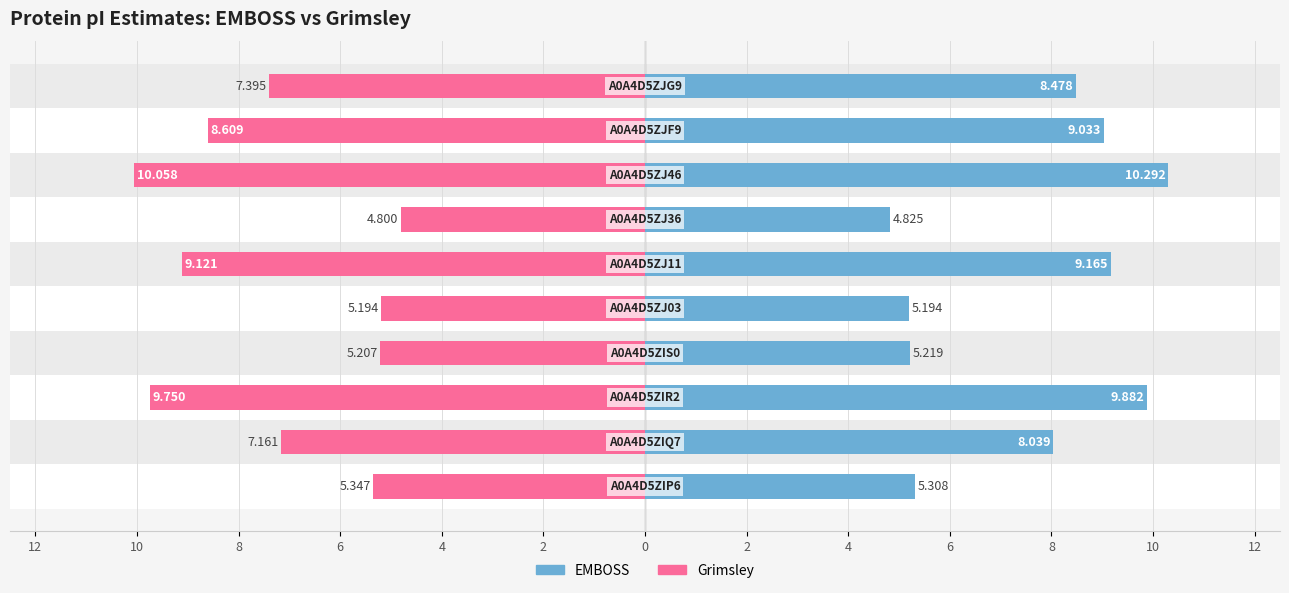

Reading left to right, transcribe all the data shown in this chart.

EMBOSS: 5.3	8.0	9.9	5.2	5.2	9.2	4.8	10.3	9.0	8.5
Grimsley: -5.3	-7.2	-9.8	-5.2	-5.2	-9.1	-4.8	-10.1	-8.6	-7.4